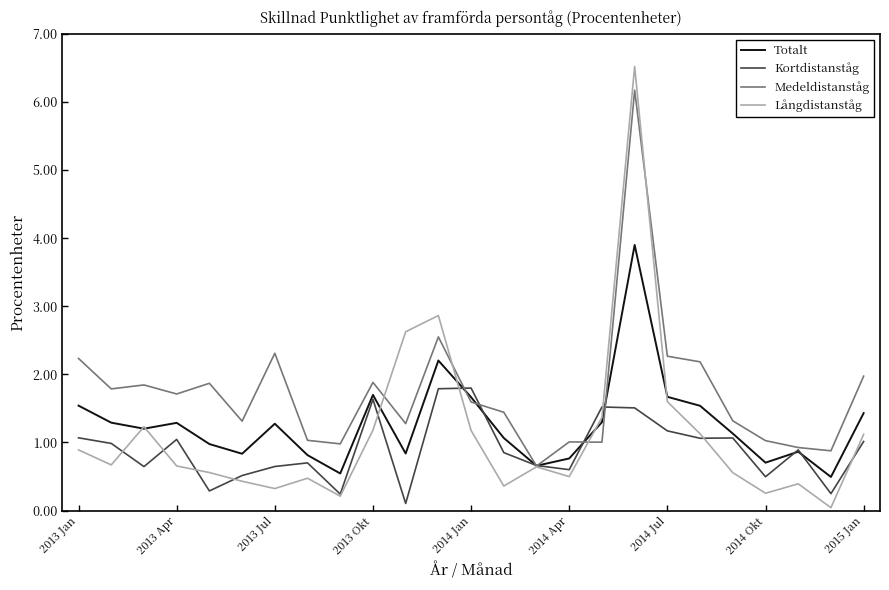

What is the maximum value for Medeldistanståg?

6.2